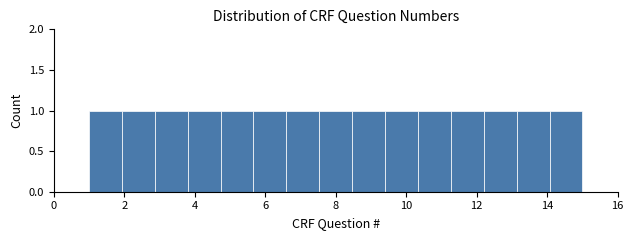

How tall is the bar that spans 2.8 to 3.8 on the x-axis? Neither the bar edges nor the heights are printed on the chart, so give them approximately, as read against the axes.

1